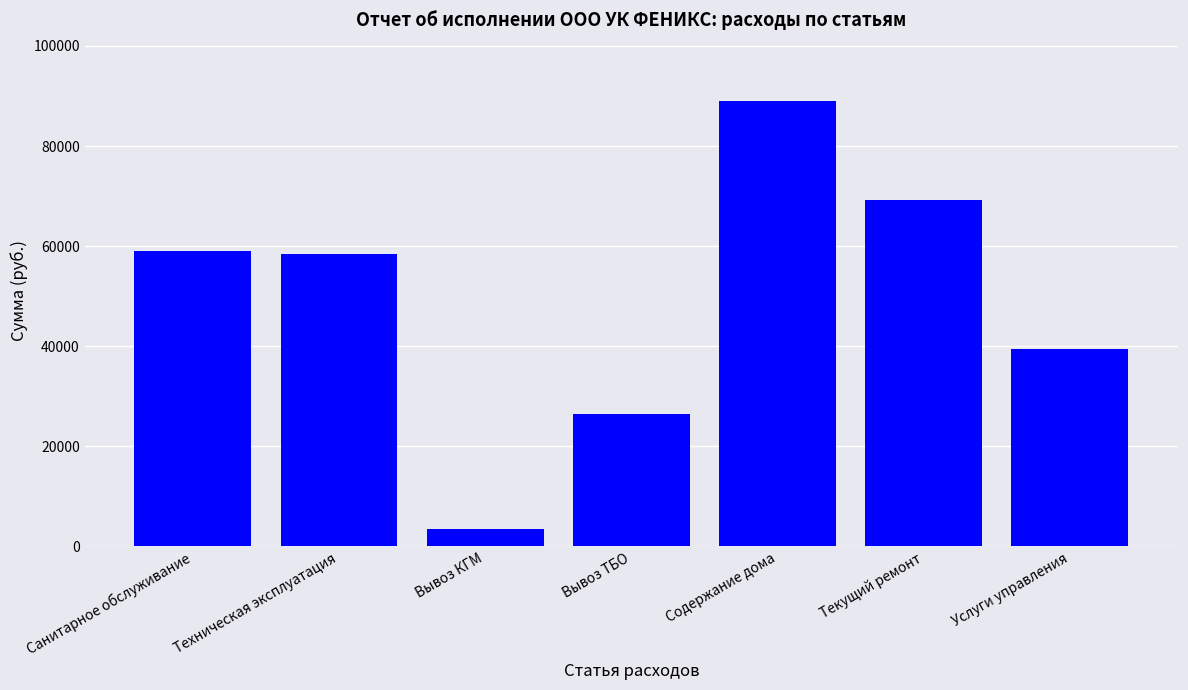

How many bars are there in total?

7